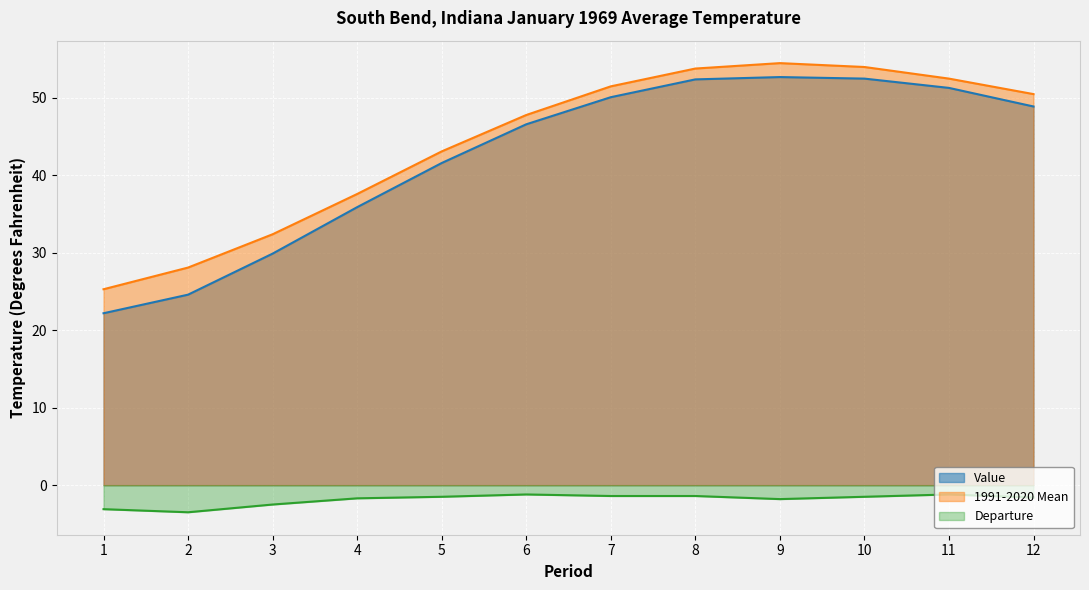

Reading right to left, list all the values displayed in this chart.

Value: 48.9	51.3	52.5	52.7	52.4	50.1	46.6	41.6	35.9	29.9	24.6	22.2
1991-2020 Mean: 50.5	52.5	54.0	54.5	53.8	51.5	47.8	43.1	37.6	32.4	28.1	25.3
Departure: -1.6	-1.2	-1.5	-1.8	-1.4	-1.4	-1.2	-1.5	-1.7	-2.5	-3.5	-3.1